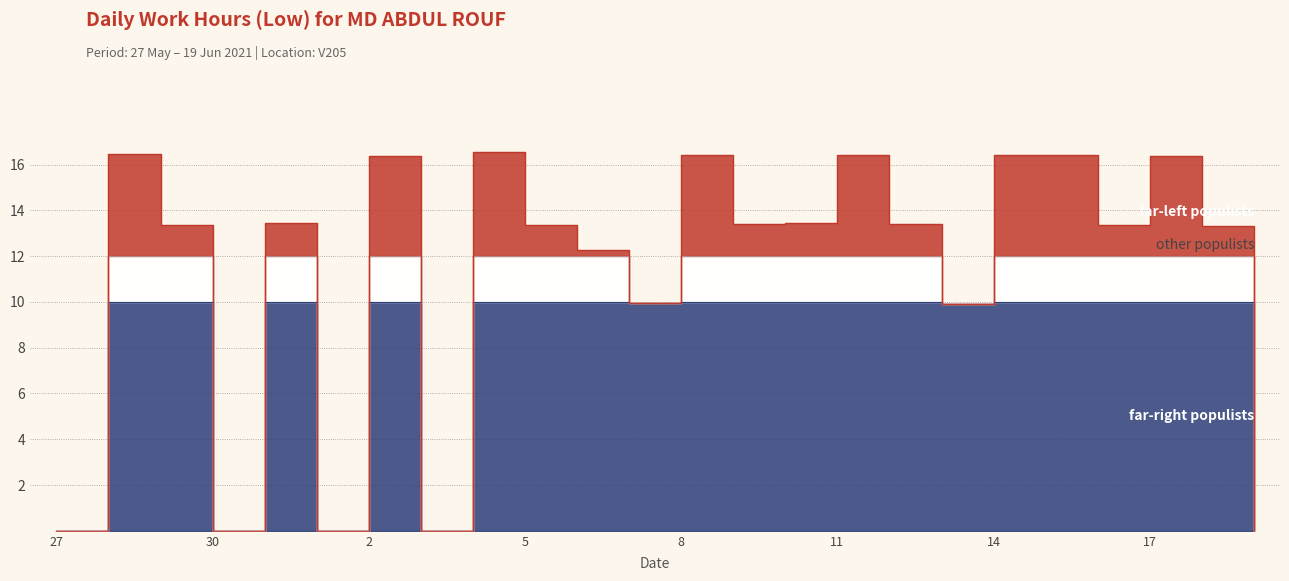

What is the greatest value displayed?

16.6